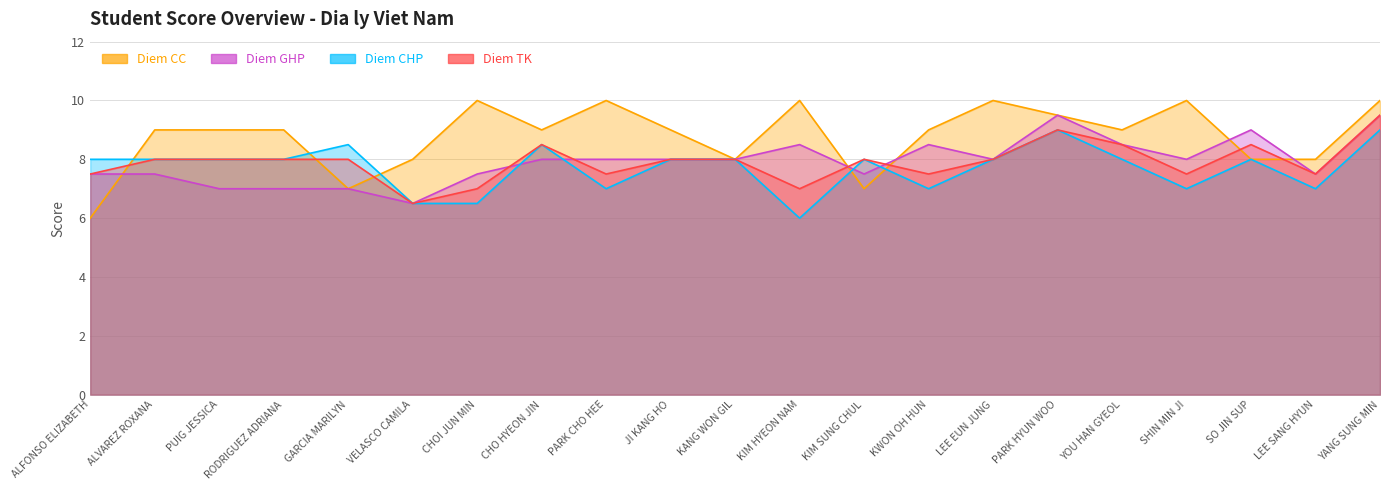

Which series has the widest spread of values?

Diem CC